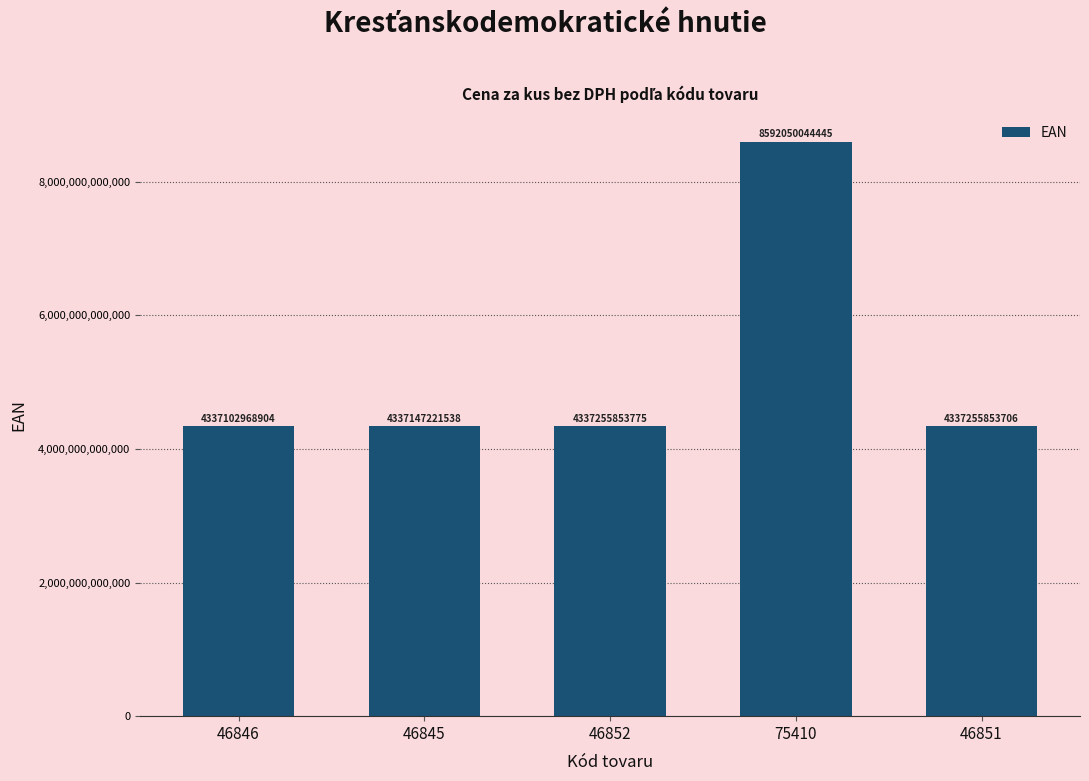

Is it true that the value at 75410 is 8592050044445?

True